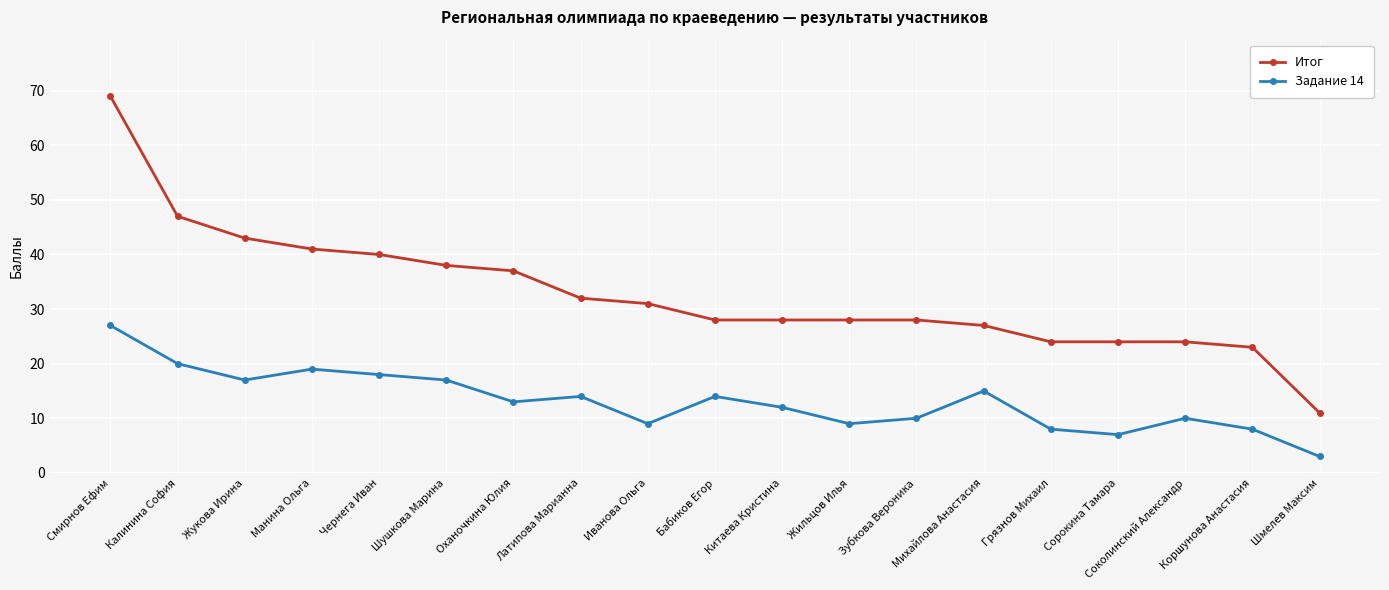

What is the total value across all series at Смирнов Ефим?

96